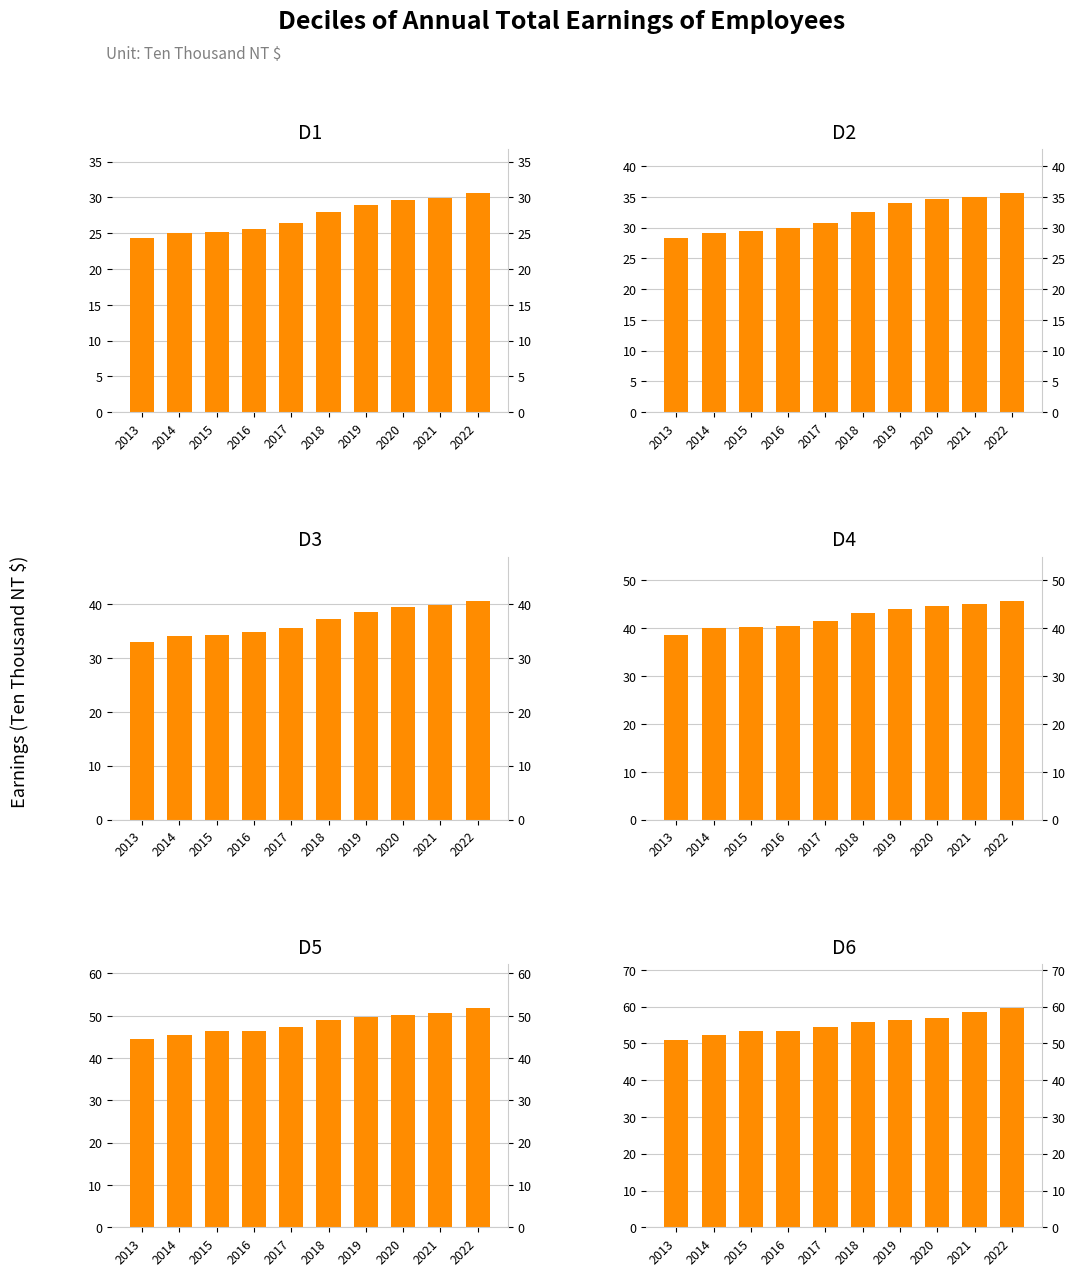

Where is D2 nearest to the value 31?

2017